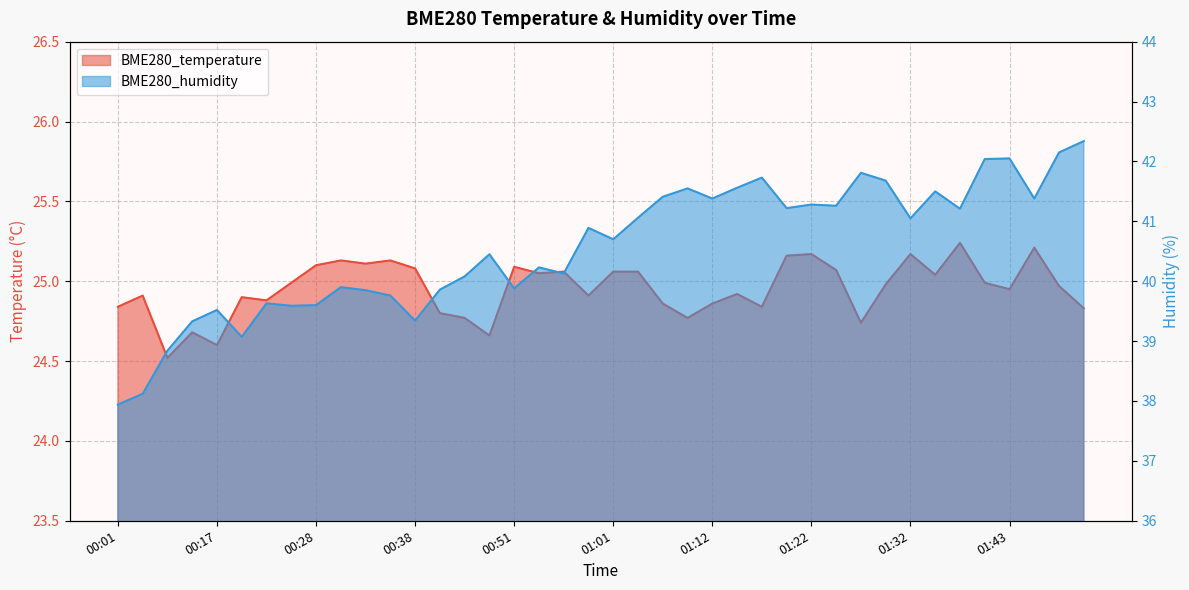

Reading left to right, extract all data points from this chart.

BME280_temperature: 00:01=24.8	00:04=24.9	00:09=24.5	00:14=24.7	00:17=24.6	00:20=24.9	00:22=24.9	00:25=25.0	00:28=25.1	00:30=25.1	00:33=25.1	00:35=25.1	00:38=25.1	00:40=24.8	00:43=24.8	00:45=24.7	00:51=25.1	00:54=25.1	00:56=25.1	00:59=24.9	01:01=25.1	01:04=25.1	01:06=24.9	01:09=24.8	01:12=24.9	01:14=24.9	01:17=24.8	01:19=25.2	01:22=25.2	01:25=25.1	01:27=24.7	01:30=25.0	01:32=25.2	01:35=25.0	01:37=25.2	01:40=25.0	01:43=24.9	01:45=25.2	01:51=25.0	01:54=24.8
BME280_humidity: 00:01=37.9	00:04=38.1	00:09=38.8	00:14=39.3	00:17=39.5	00:20=39.1	00:22=39.6	00:25=39.6	00:28=39.6	00:30=39.9	00:33=39.9	00:35=39.8	00:38=39.3	00:40=39.9	00:43=40.1	00:45=40.5	00:51=39.9	00:54=40.2	00:56=40.1	00:59=40.9	01:01=40.7	01:04=41.1	01:06=41.4	01:09=41.5	01:12=41.4	01:14=41.6	01:17=41.7	01:19=41.2	01:22=41.3	01:25=41.3	01:27=41.8	01:30=41.7	01:32=41.0	01:35=41.5	01:37=41.2	01:40=42.0	01:43=42.0	01:45=41.4	01:51=42.1	01:54=42.3